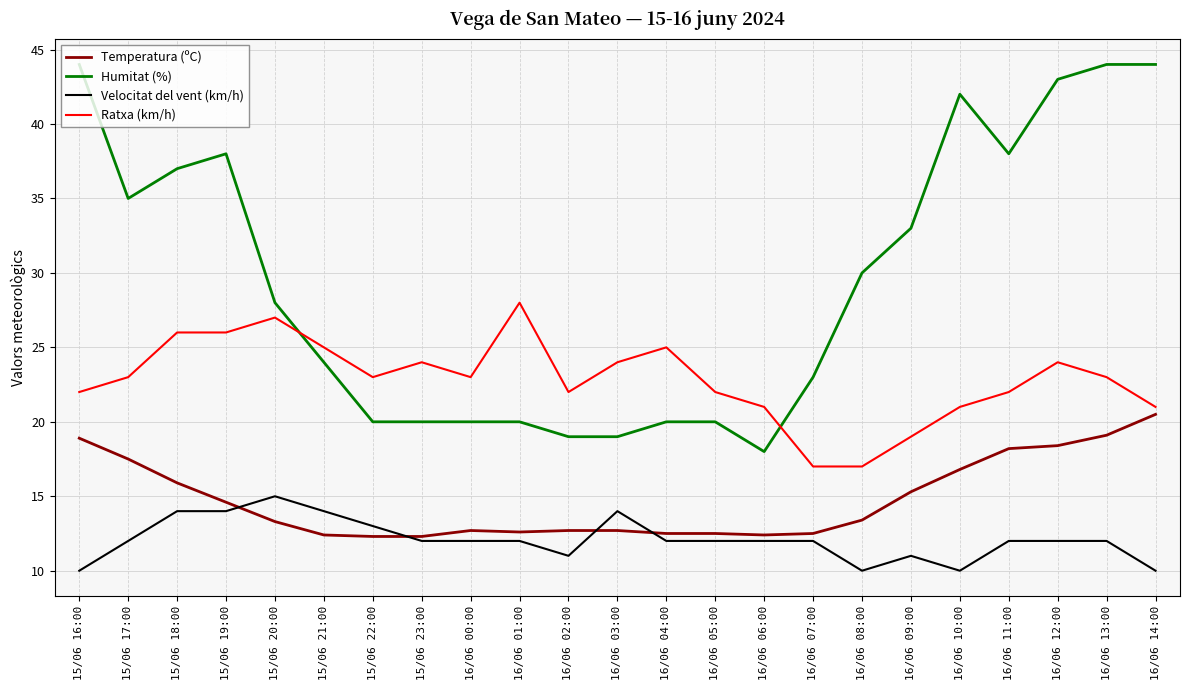

Which series has the largest range (max minus min)?

Humitat (%)